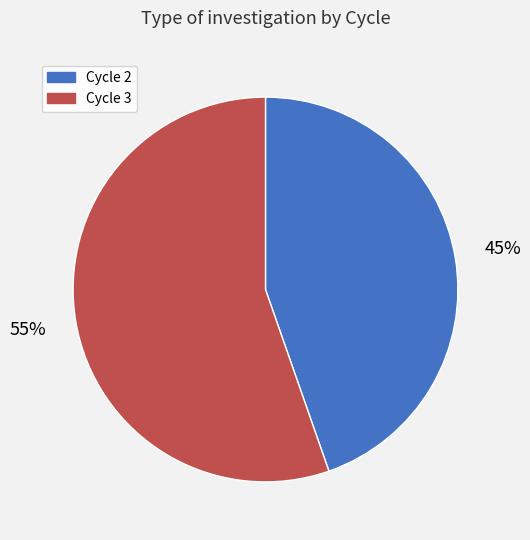

What is the majority slice?

Cycle 3